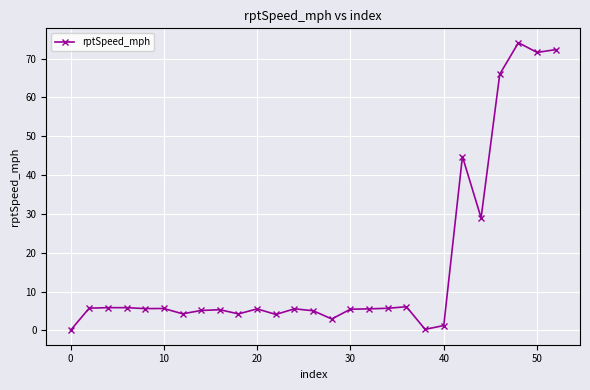

What is the value of the 10th point from the left?

4.2